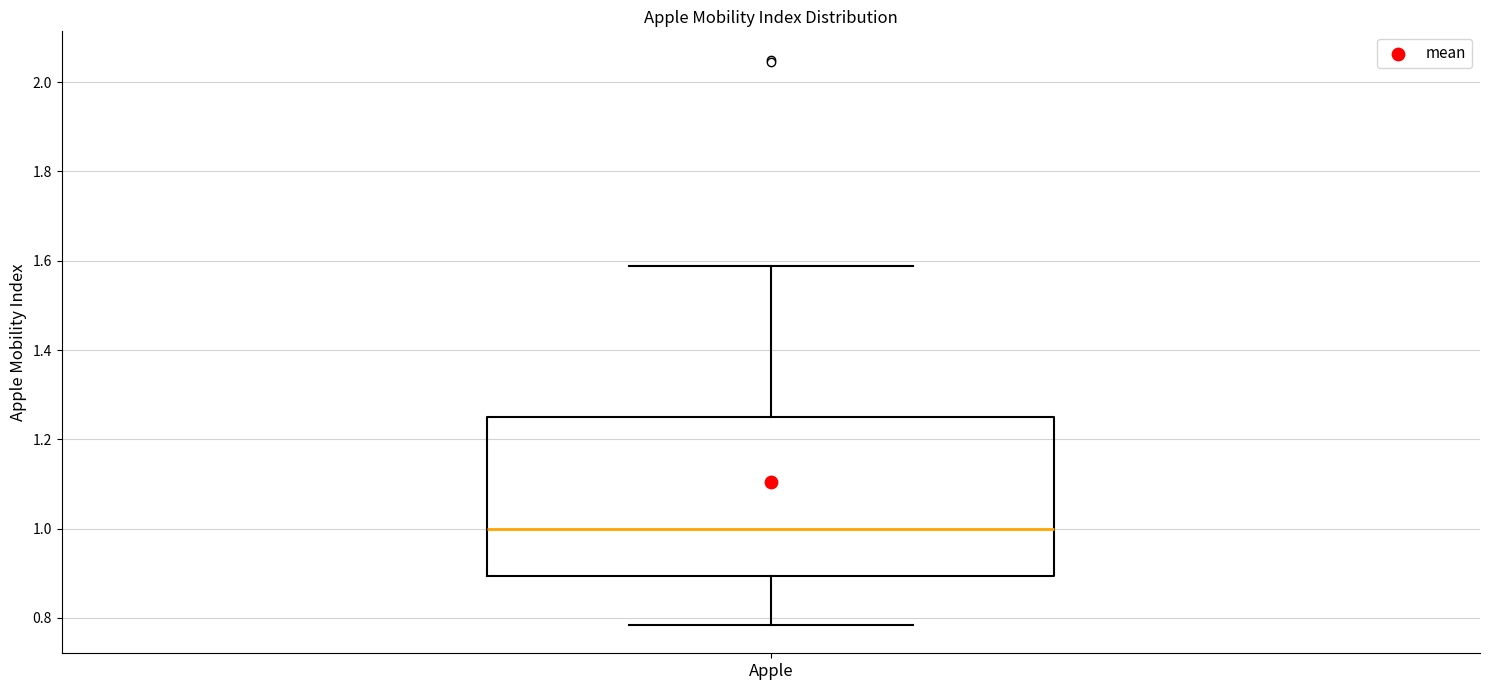

Where does the lower whisker of the box for Apple end on the y-axis? The values are not printed on the chart, so give them approximately, as read against the axis.

0.78